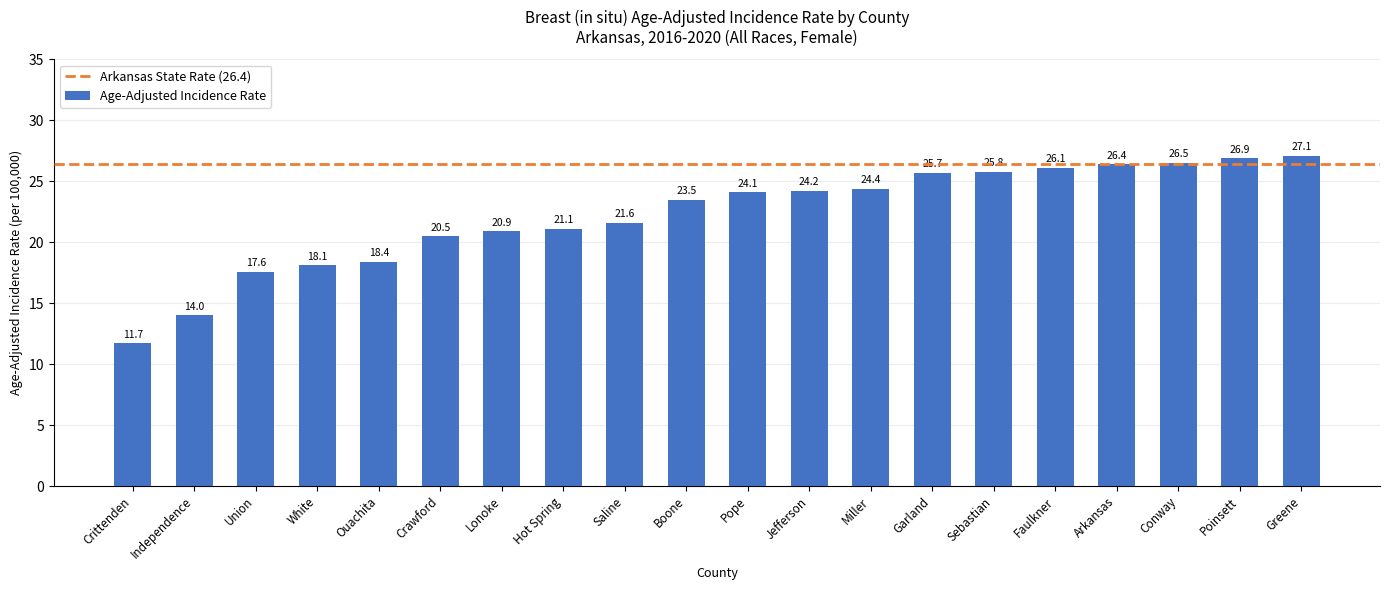

Reading right to left, extract all data points from this chart.

Greene=27.1	Poinsett=26.9	Conway=26.5	Arkansas=26.4	Faulkner=26.1	Sebastian=25.8	Garland=25.7	Miller=24.4	Jefferson=24.2	Pope=24.1	Boone=23.5	Saline=21.6	Hot Spring=21.1	Lonoke=20.9	Crawford=20.5	Ouachita=18.4	White=18.1	Union=17.6	Independence=14.0	Crittenden=11.7